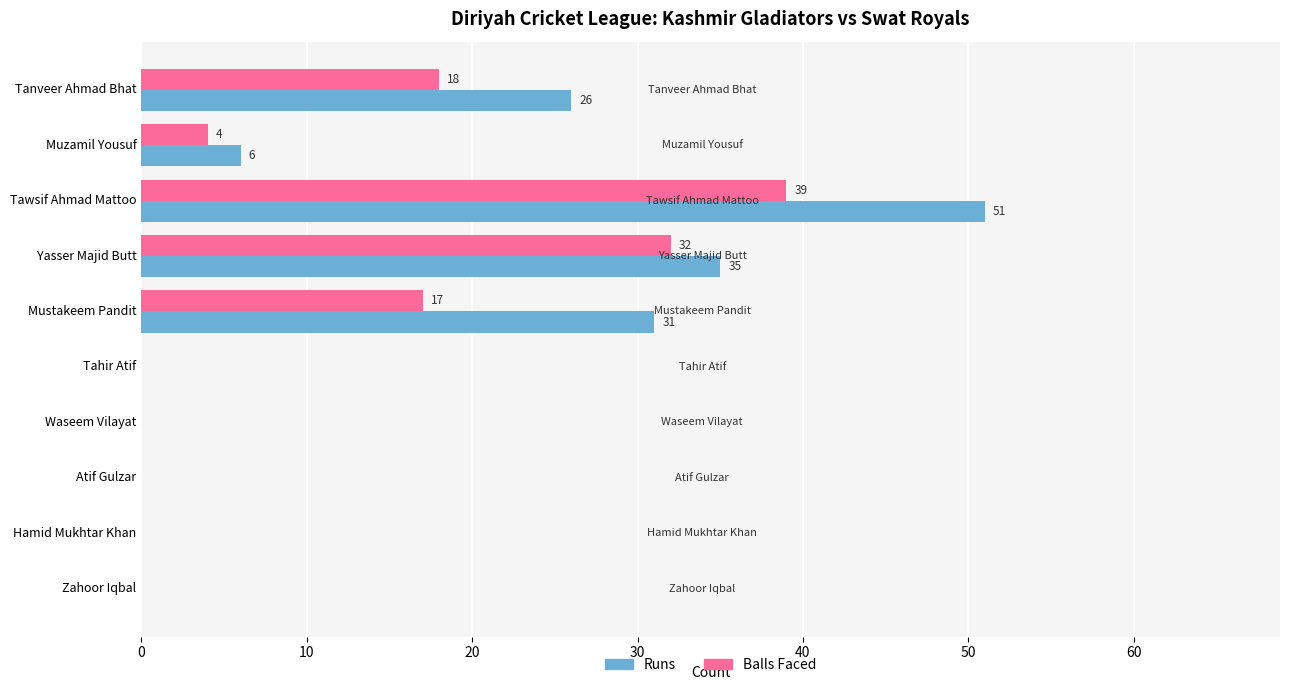

What are all the series names shown in the legend?

Runs, Balls Faced